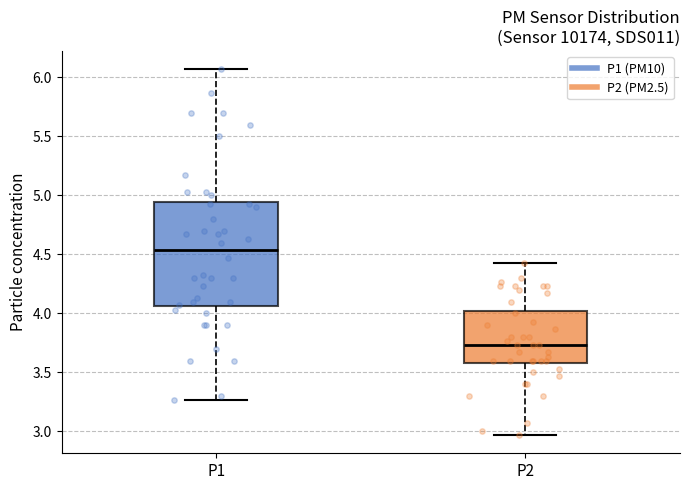

Where does the upper whisker of the box for P1 end on the y-axis? The values are not printed on the chart, so give them approximately, as read against the axis.

6.05